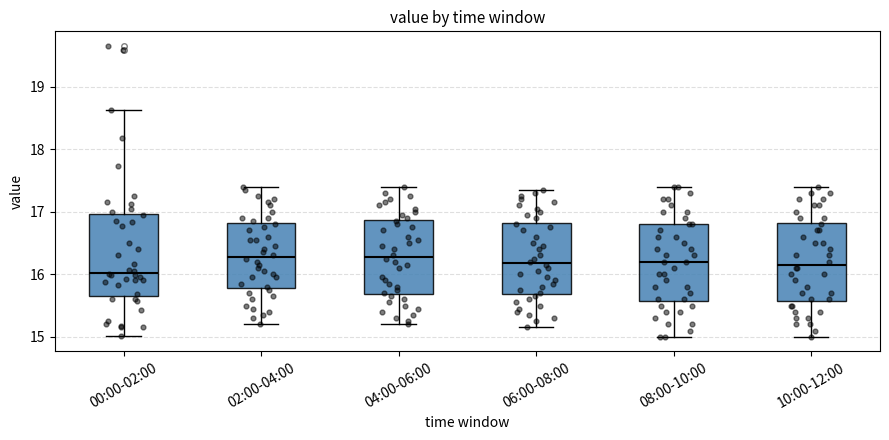

Reading left to right, read every box against the y-axis: the position of its median line, the range the box covers, and the ends of its whiskers. The values are not printed on the chart, so give them approximately, as read against the axis.

00:00-02:00: median 16.0, box 15.7 to 17.0, whiskers 15.0 to 18.6
02:00-04:00: median 16.3, box 15.8 to 16.8, whiskers 15.2 to 17.4
04:00-06:00: median 16.3, box 15.7 to 16.9, whiskers 15.2 to 17.4
06:00-08:00: median 16.2, box 15.7 to 16.8, whiskers 15.2 to 17.4
08:00-10:00: median 16.2, box 15.6 to 16.8, whiskers 15.0 to 17.4
10:00-12:00: median 16.2, box 15.6 to 16.8, whiskers 15.0 to 17.4